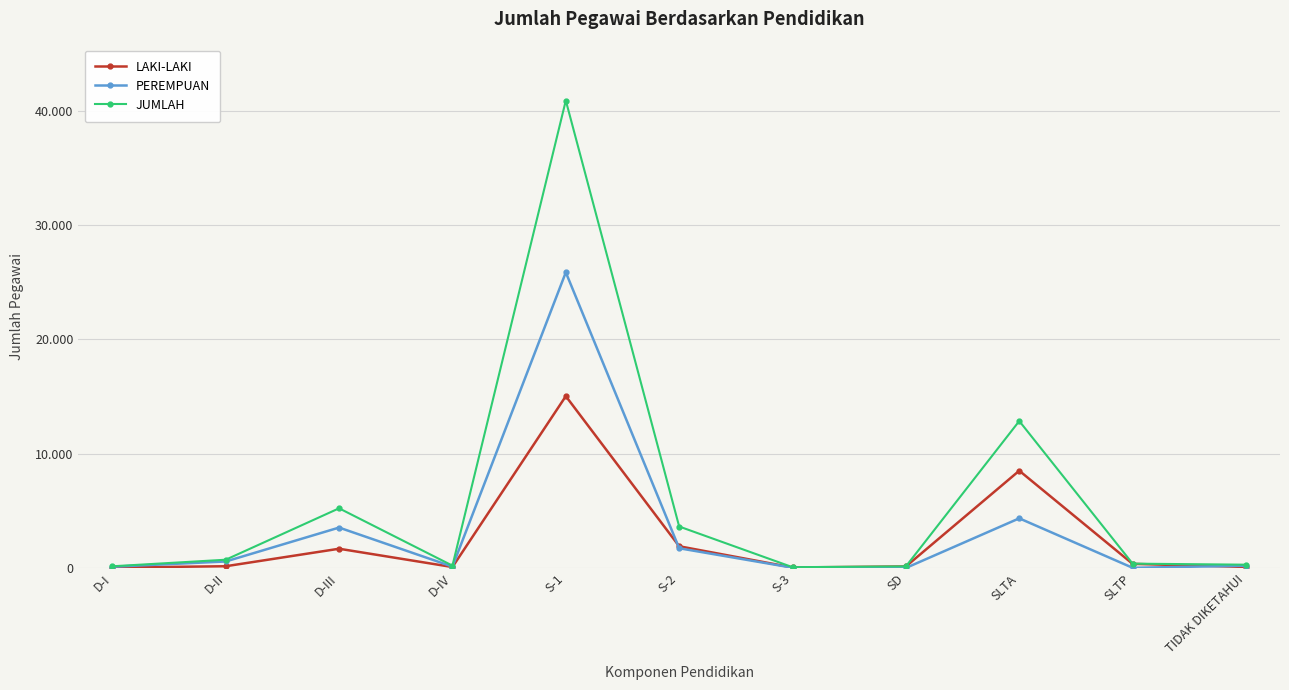

What is the total value across all series at D-III?

10442